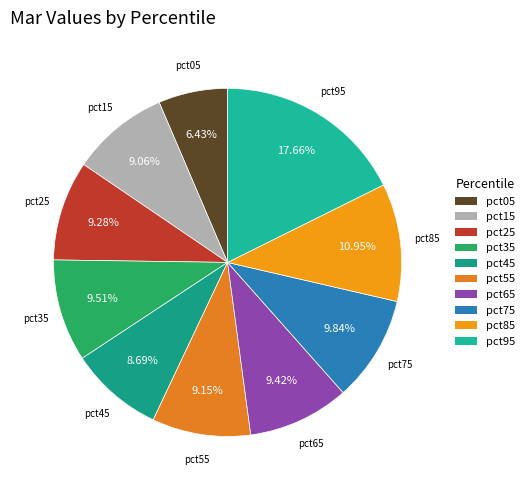

To the nearest percent, what percentage of the pie is pct25?

9%